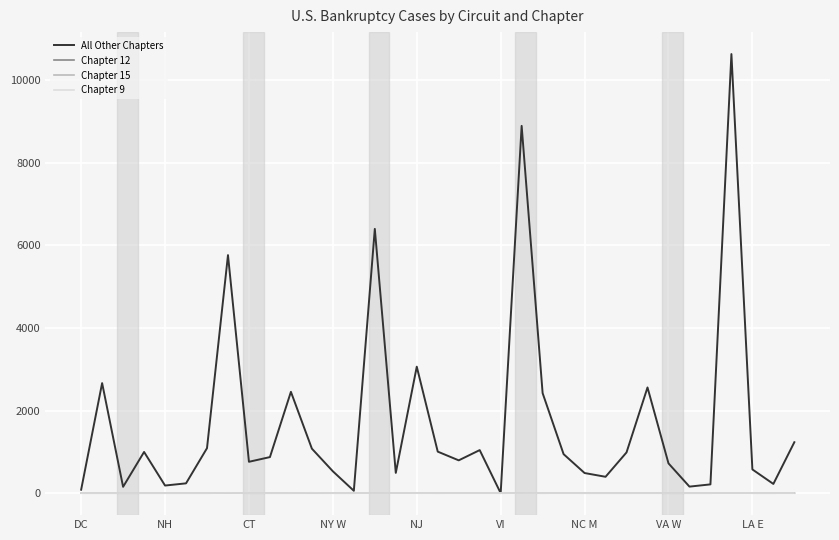

What is the greatest value displayed?

10632